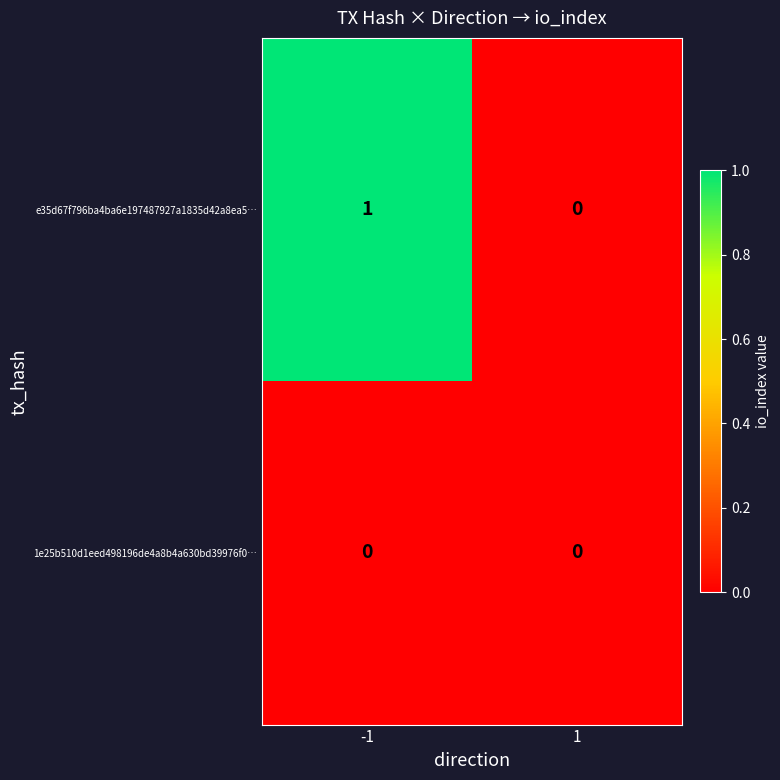

Which series has the largest total across all categories?

e35d67f796ba4ba6e197487927a1835d42a8ea5…